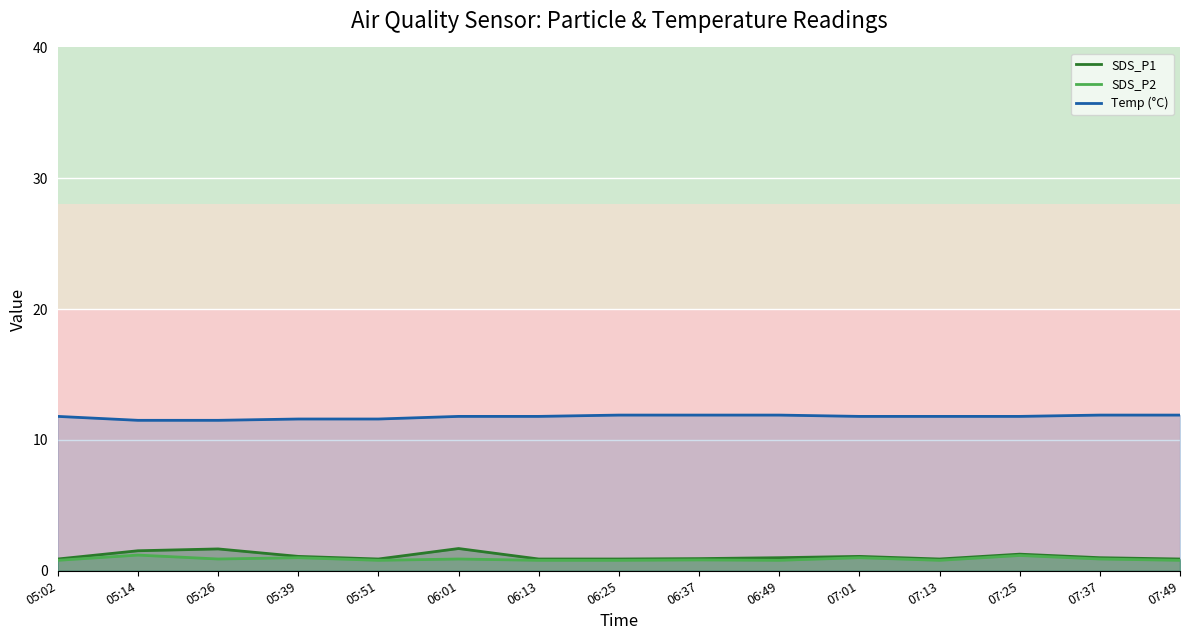

What is the total value across all series at 05:02?

13.5